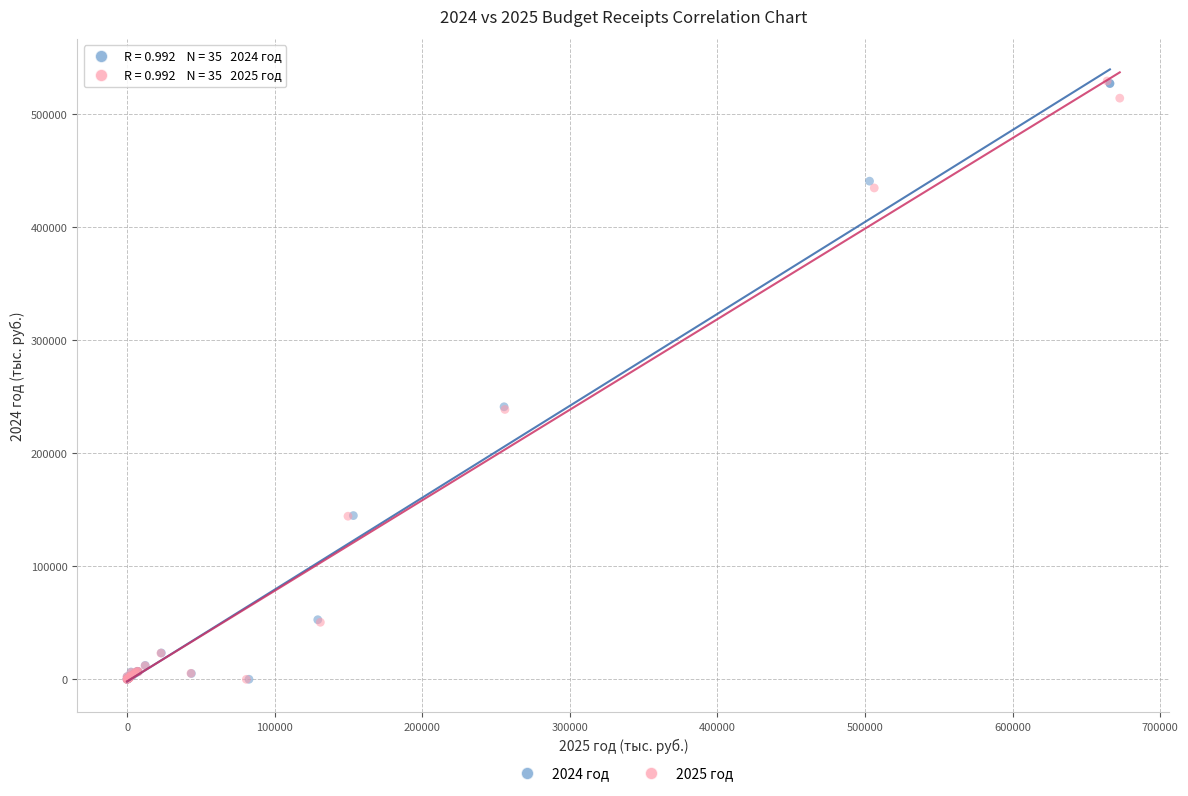

What are all the series names shown in the legend?

2024 год, 2025 год